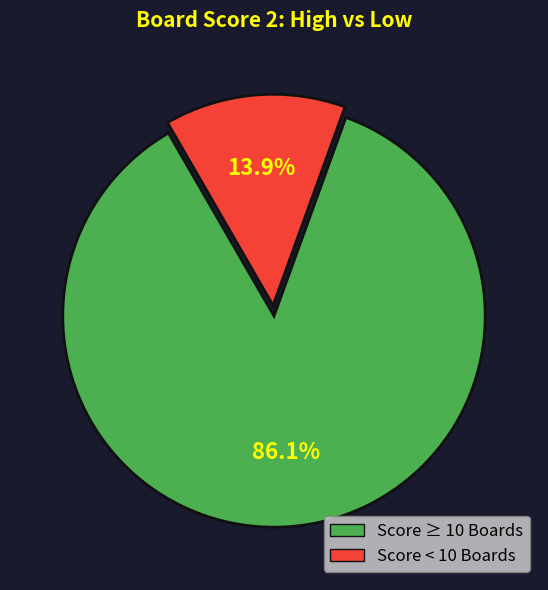

What is the largest slice in the pie chart?

Score ≥ 10 Boards